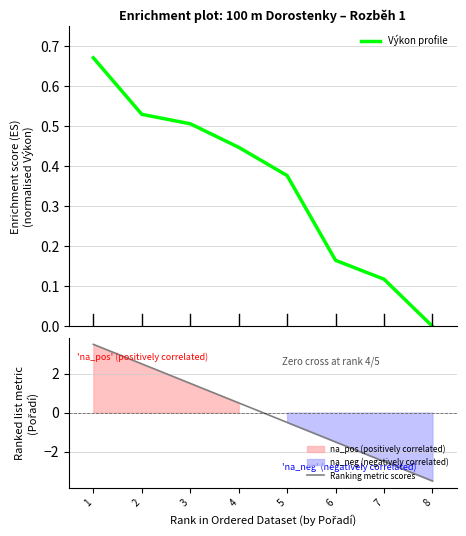

What is the lowest value of the Ranking metric scores series?

-3.5